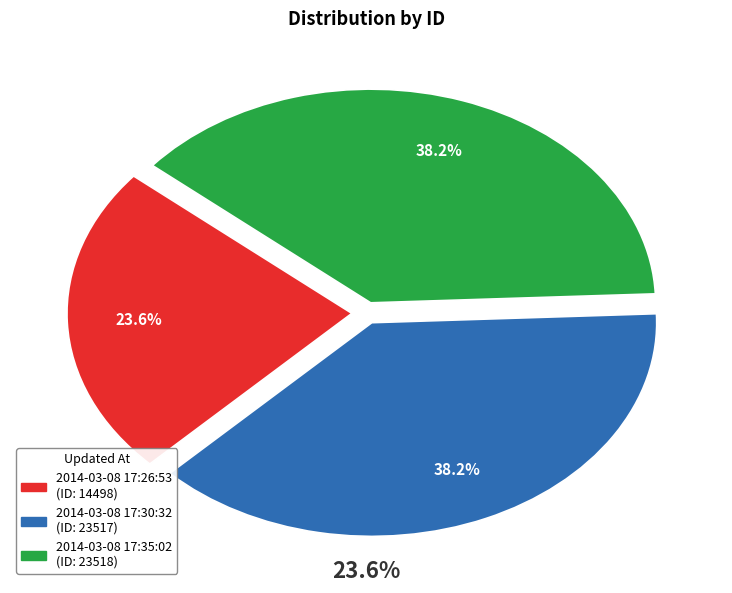

What portion of the pie excludes 2014-03-08 17:26:53?

76.4%